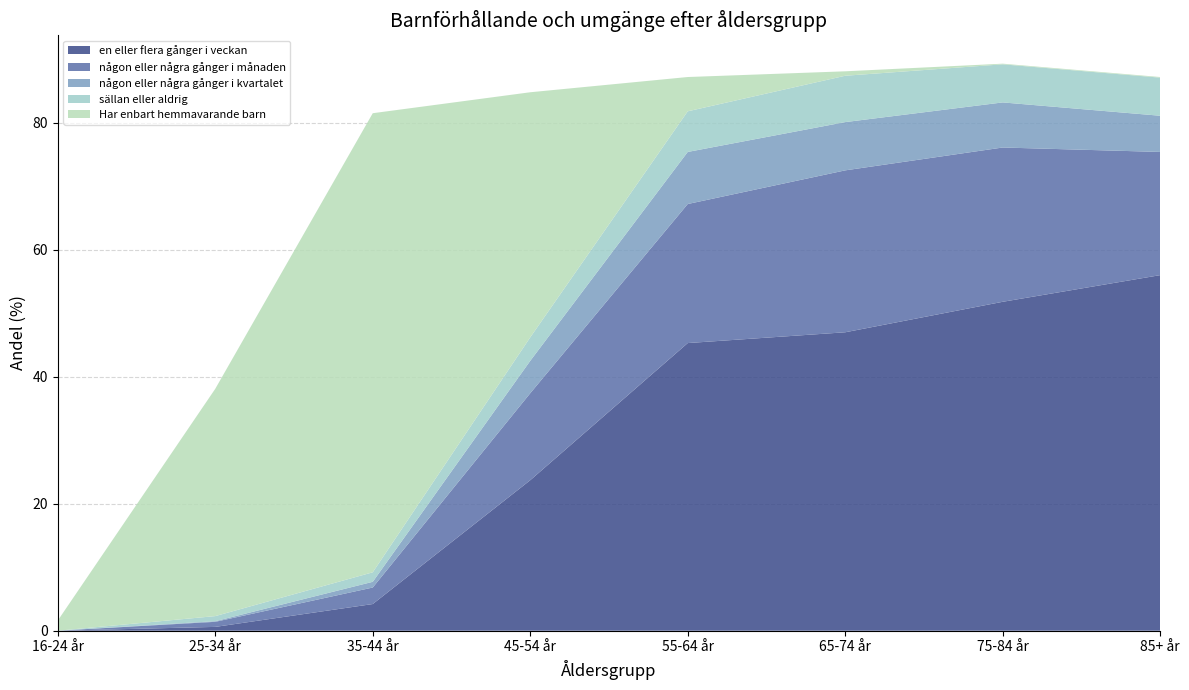

Reading left to right, list all the values displayed in this chart.

en eller flera gånger i veckan: 16-24 år=0.0	25-34 år=0.6	35-44 år=4.2	45-54 år=23.7	55-64 år=45.3	65-74 år=47.0	75-84 år=51.8	85+ år=56.0
någon eller några gånger i månaden: 16-24 år=0.0	25-34 år=0.8	35-44 år=2.6	45-54 år=13.7	55-64 år=21.9	65-74 år=25.5	75-84 år=24.3	85+ år=19.4
någon eller några gånger i kvartalet: 16-24 år=0.0	25-34 år=0.1	35-44 år=0.9	45-54 år=5.1	55-64 år=8.2	65-74 år=7.6	75-84 år=7.1	85+ år=5.7
sällan eller aldrig: 16-24 år=0.0	25-34 år=0.8	35-44 år=1.5	45-54 år=3.7	55-64 år=6.4	65-74 år=7.3	75-84 år=6.0	85+ år=6.0
Har enbart hemmavarande barn: 16-24 år=1.6	25-34 år=35.8	35-44 år=72.3	45-54 år=38.6	55-64 år=5.4	65-74 år=0.7	75-84 år=0.1	85+ år=0.1